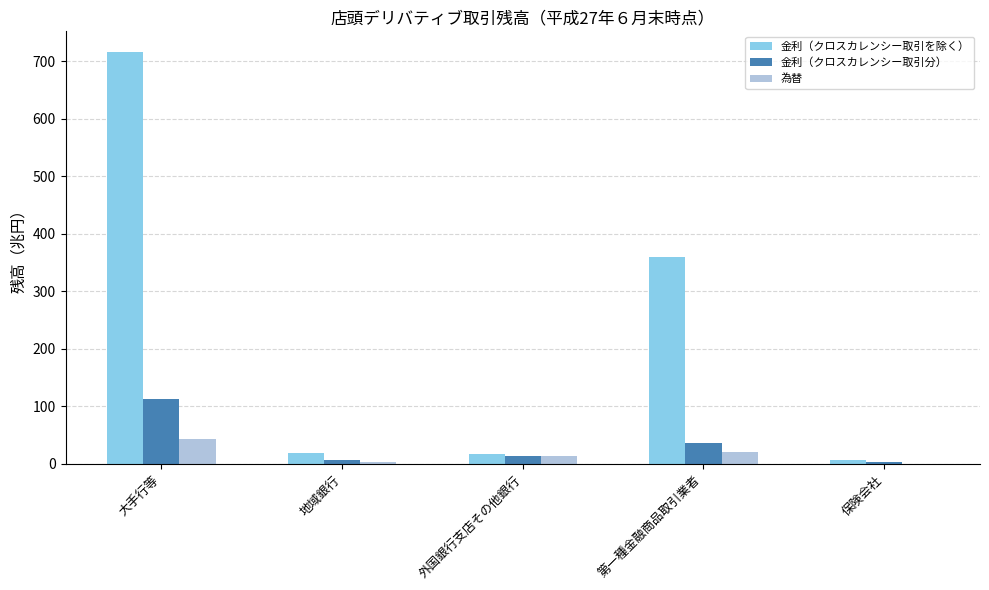

True or false: 金利（クロスカレンシー取引を除く） has a value of 573.4 at 第一種金融商品取引業者.

False